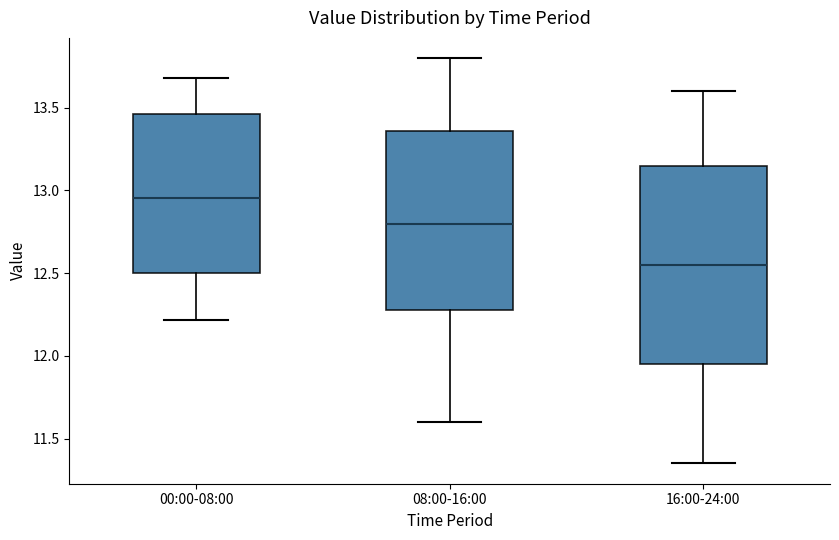

Reading left to right, read every box against the y-axis: the position of its median line, the range the box covers, and the ends of its whiskers. The values are not printed on the chart, so give them approximately, as read against the axis.

00:00-08:00: median 12.95, box 12.50 to 13.45, whiskers 12.20 to 13.70
08:00-16:00: median 12.80, box 12.30 to 13.35, whiskers 11.60 to 13.80
16:00-24:00: median 12.55, box 11.95 to 13.15, whiskers 11.35 to 13.60